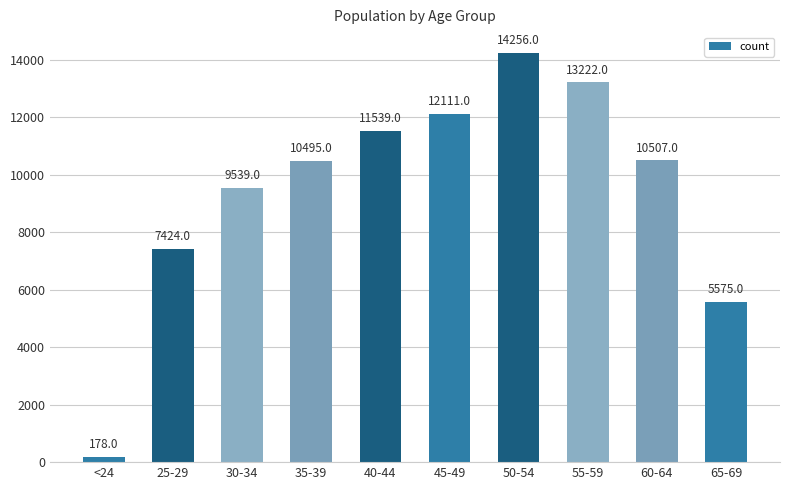

Are the bars horizontal?

No